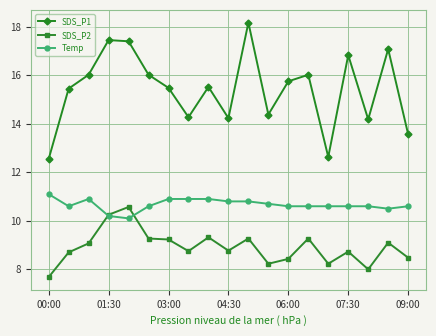

Which series has the widest spread of values?

SDS_P1